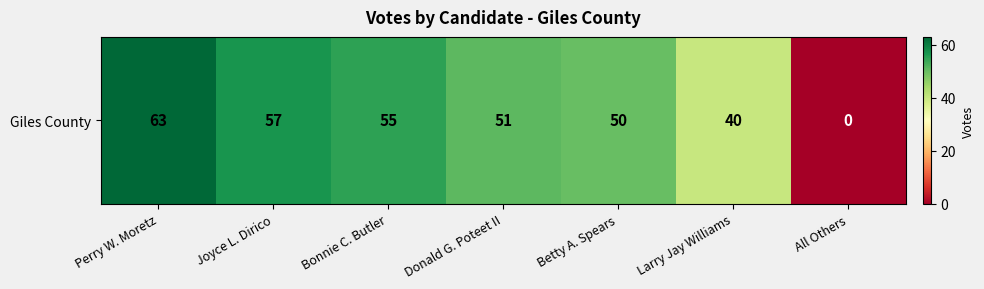

Approximately how many times larger is the value at Joyce L. Dirico compared to Larry Jay Williams?

1.4